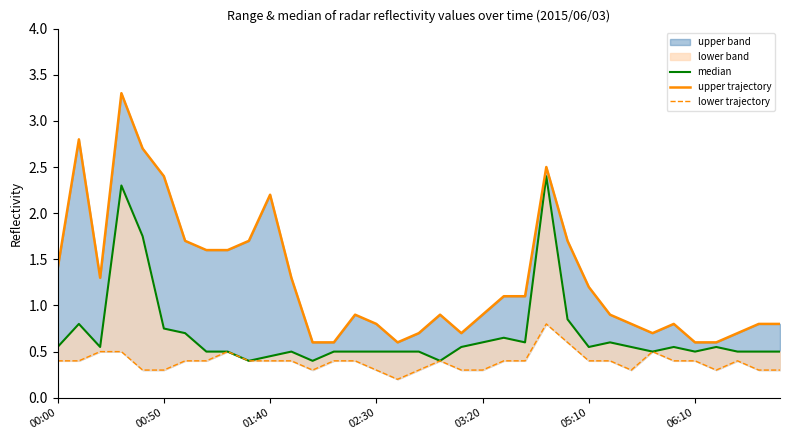

Is it true that median equals 1.0 at 22?

False